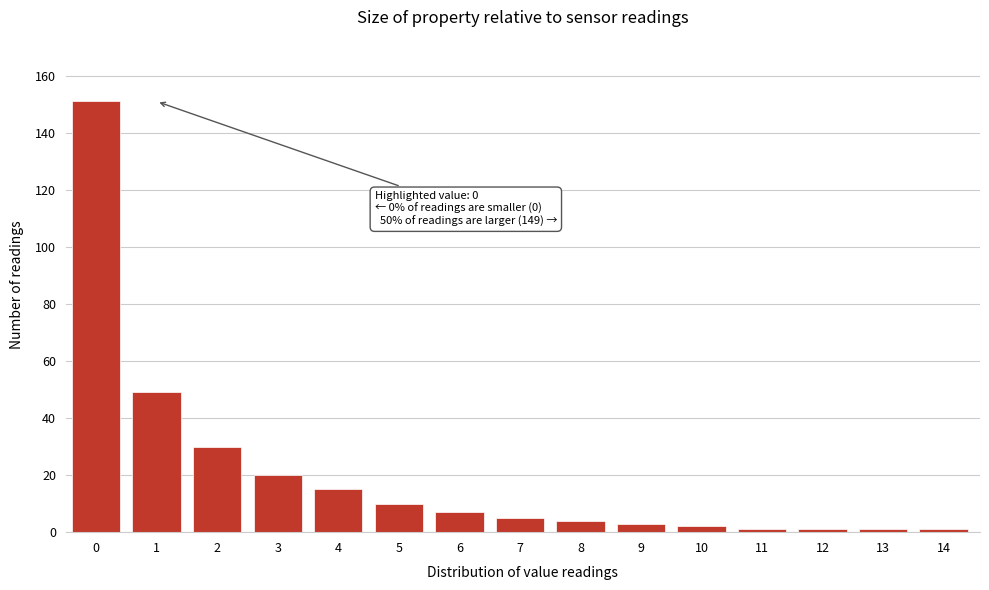

Reading left to right, what are all the values shown in this chart?

151	49	30	20	15	10	7	5	4	3	2	1	1	1	1